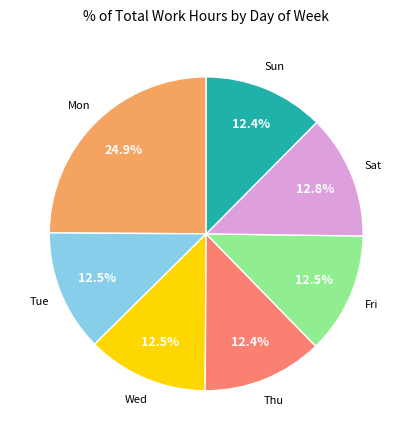

Count the number of slices in the pie.

7